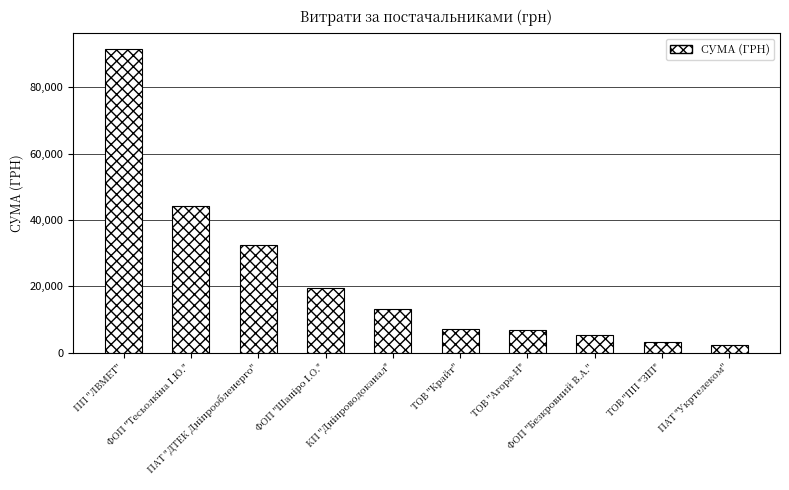

What position from the left is ПП "ЛВМЕТ"?

1